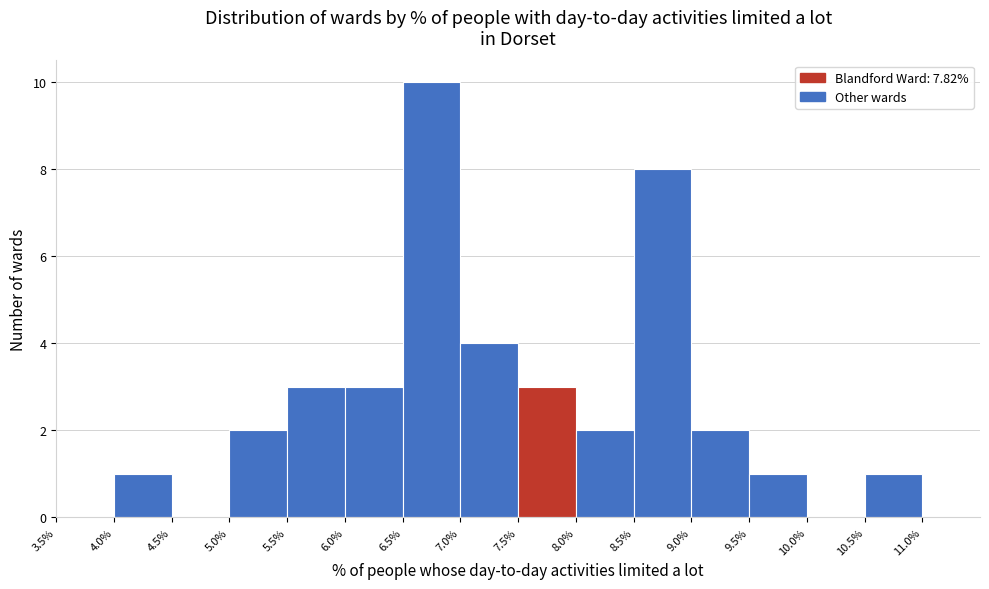

Over which range of the x-axis is the bar tallest?

6.5% to 7.0%